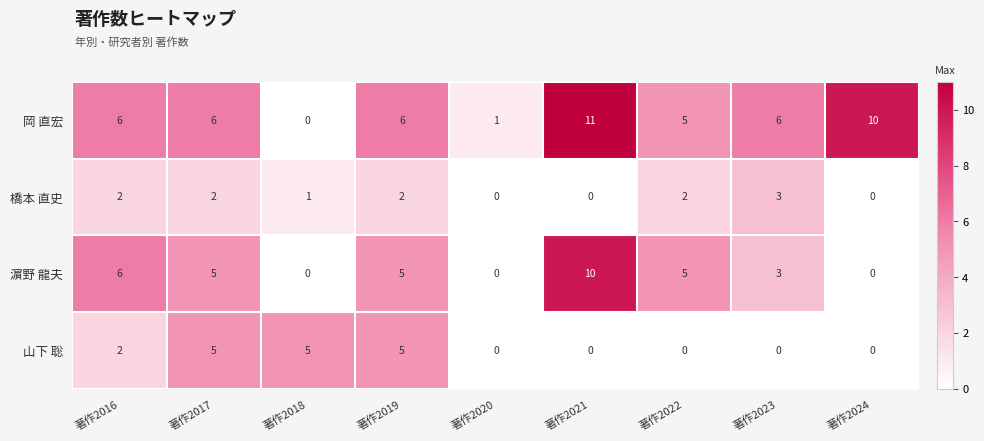

What is the difference between the maximum and minimum values in the 岡 直宏 series?

11